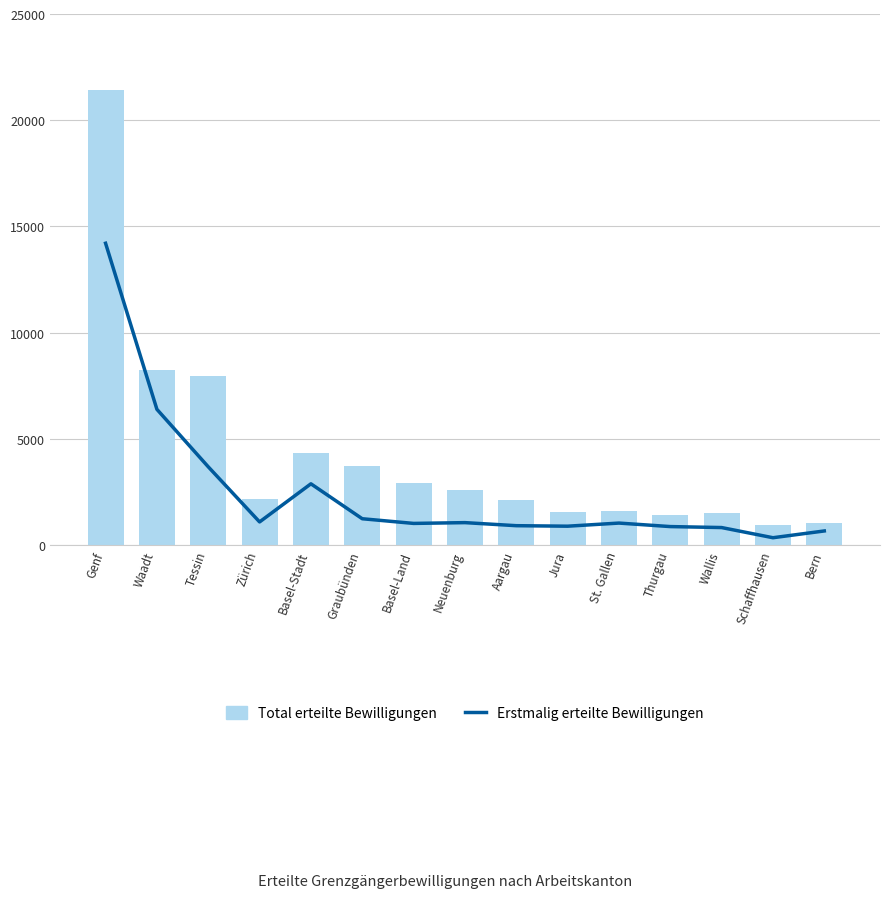

What is the average value of the Erstmalig erteilte Bewilligungen series?

2467